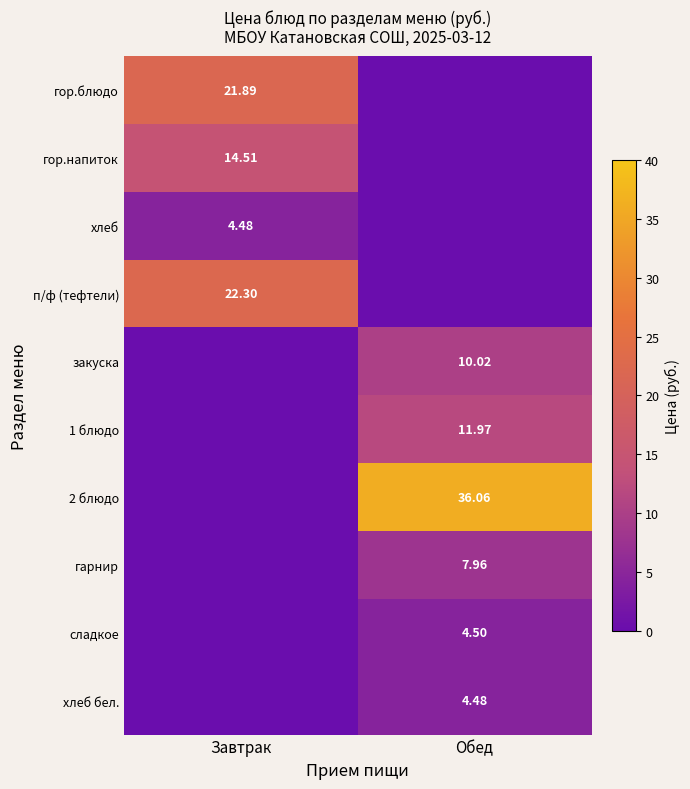

What is the approximate value of сладкое at Обед?

4.5